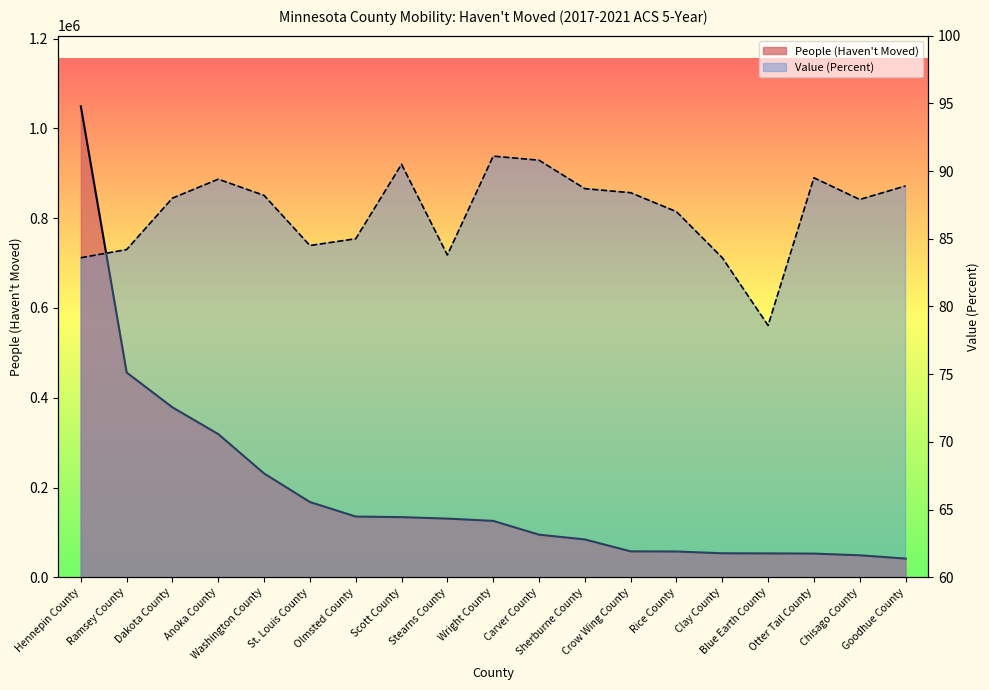

Reading left to right, transcribe all the data shown in this chart.

People (Haven't Moved): Hennepin County=1049369.0	Ramsey County=456218.0	Dakota County=378619.0	Anoka County=319043.0	Washington County=231311.0	St. Louis County=167683.0	Olmsted County=135320.0	Scott County=134028.0	Stearns County=130766.0	Wright County=125673.0	Carver County=95012.0	Sherburne County=84324.0	Crow Wing County=57775.0	Rice County=57480.0	Clay County=53515.0	Blue Earth County=53236.0	Otter Tail County=52820.0	Chisago County=49056.0	Goodhue County=41675.0
Value (Percent): Hennepin County=83.6	Ramsey County=84.2	Dakota County=88.0	Anoka County=89.4	Washington County=88.2	St. Louis County=84.5	Olmsted County=85.0	Scott County=90.5	Stearns County=83.8	Wright County=91.1	Carver County=90.8	Sherburne County=88.7	Crow Wing County=88.4	Rice County=87.0	Clay County=83.6	Blue Earth County=78.6	Otter Tail County=89.5	Chisago County=87.9	Goodhue County=88.9